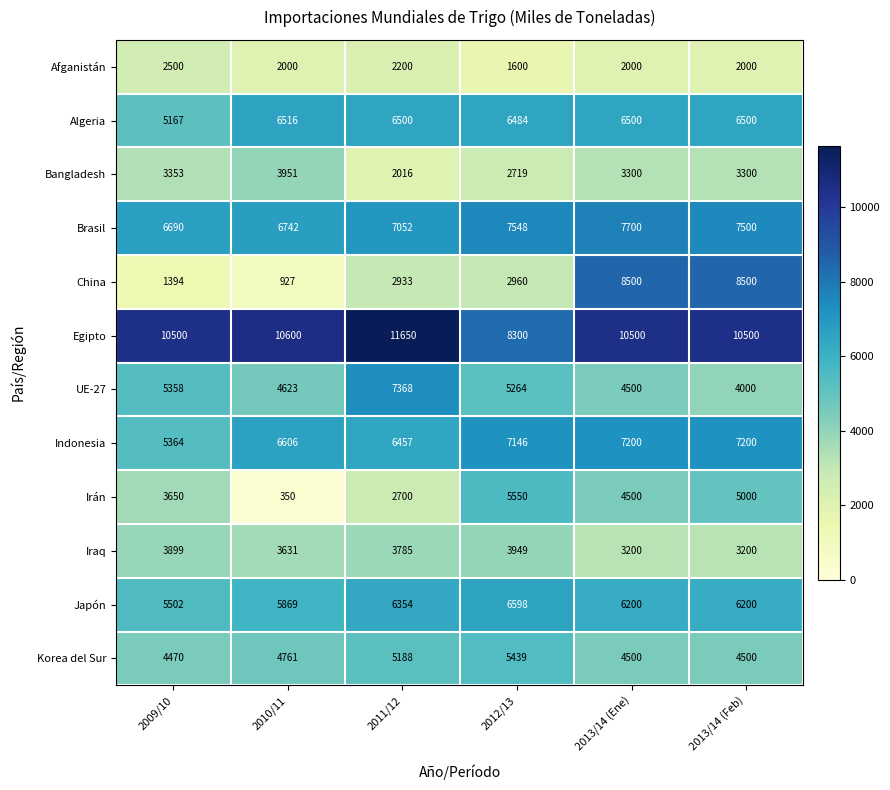

What is the total value across all series at 2012/13?

63557